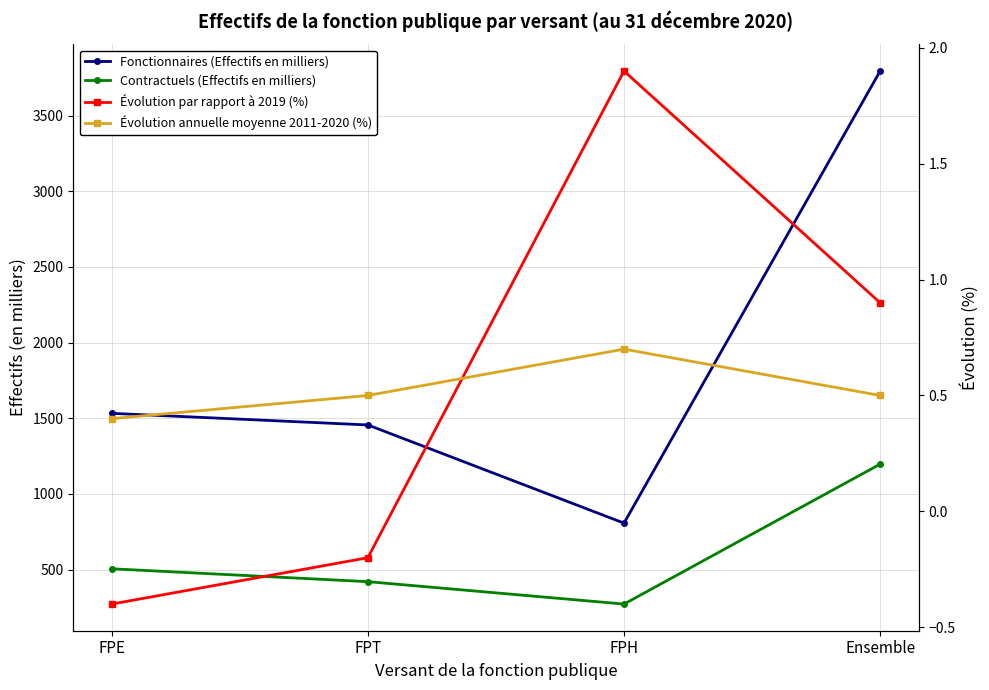

At which label is Contractuels (Effectifs en milliers) closest to 734?

FPE